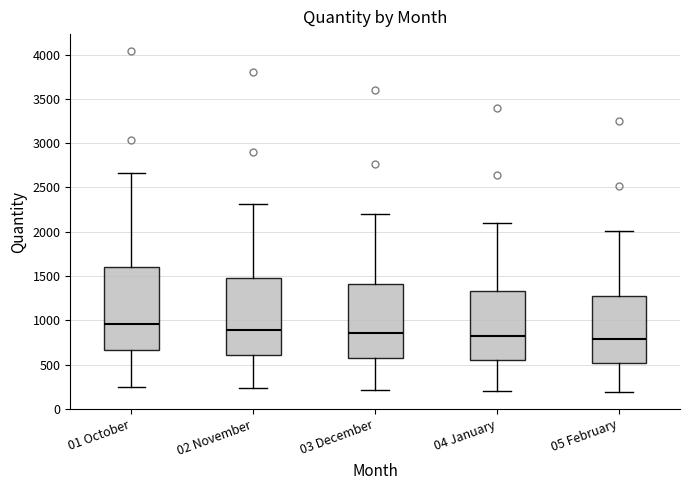

Where does the lower whisker of the box for 03 December end on the y-axis? The values are not printed on the chart, so give them approximately, as read against the axis.

200